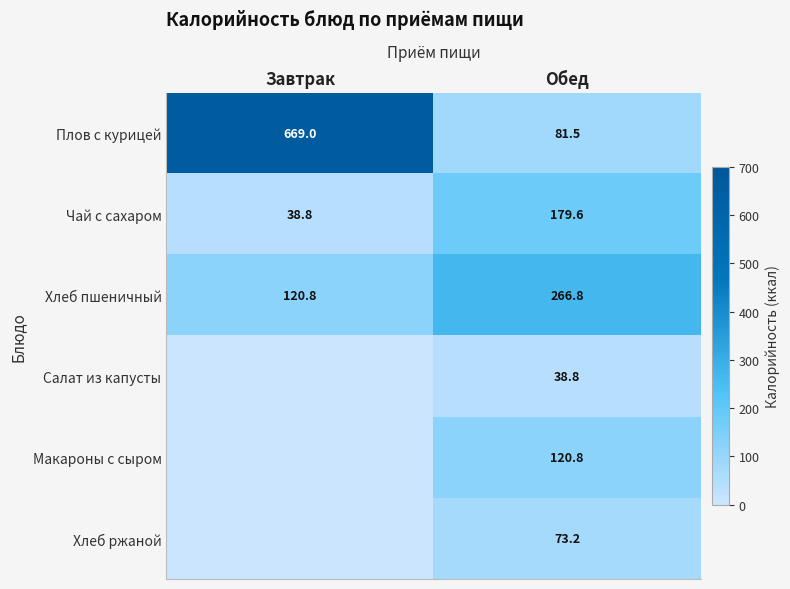

How many series are shown in this chart?

6